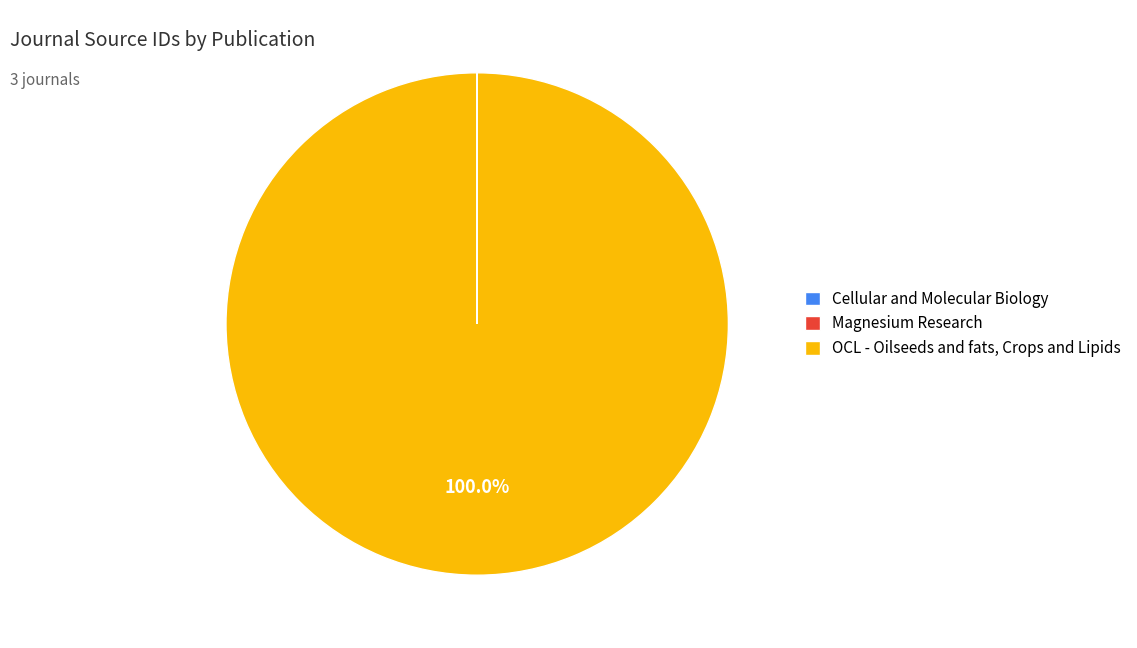

To the nearest percent, what is the difference between the largest and smallest slice percentages?

100%